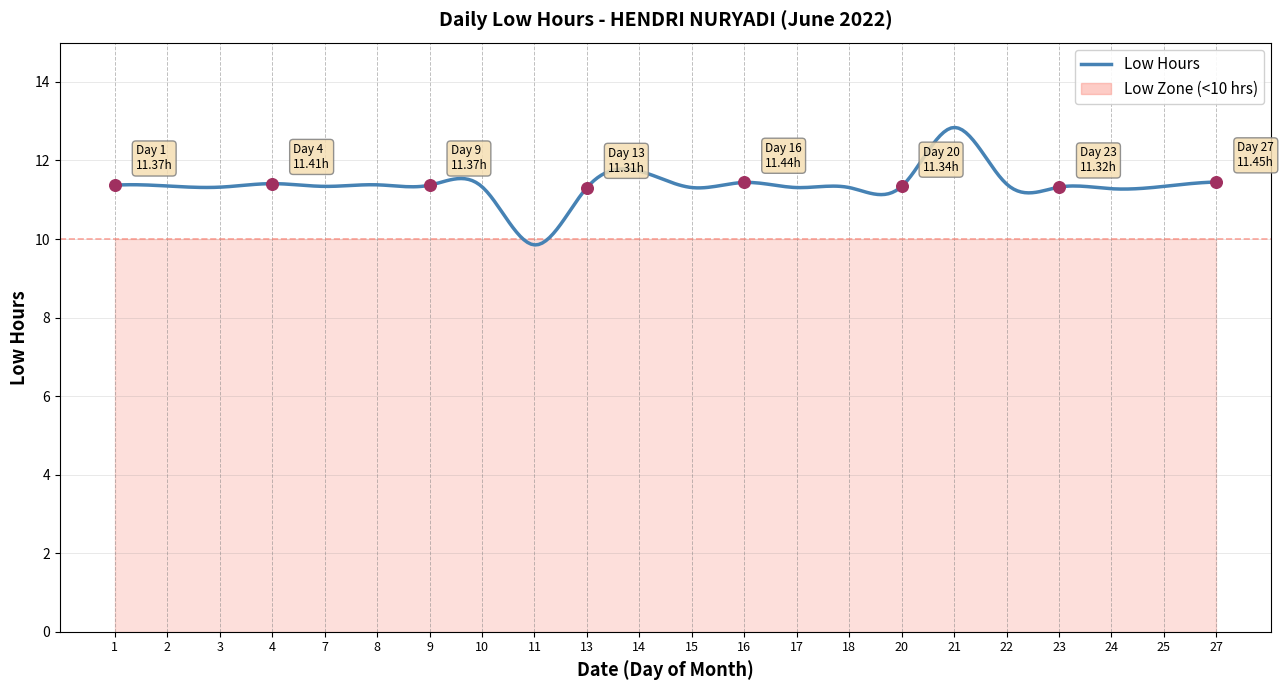

Approximately how many times larger is the value at 21 compared to 9?

1.1